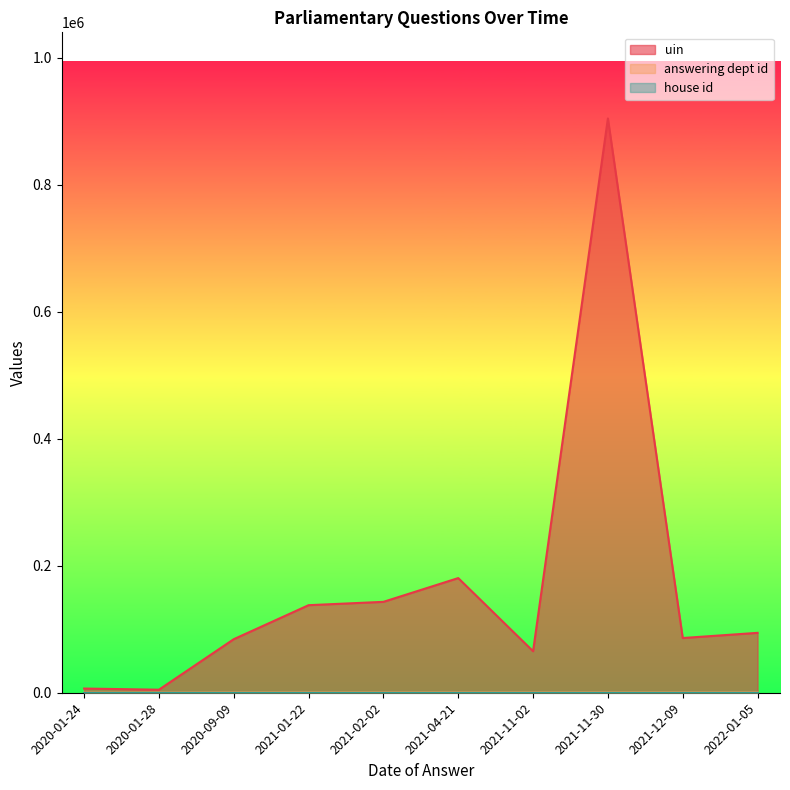

Which label corresponds to the largest value in the chart?

2021-11-30